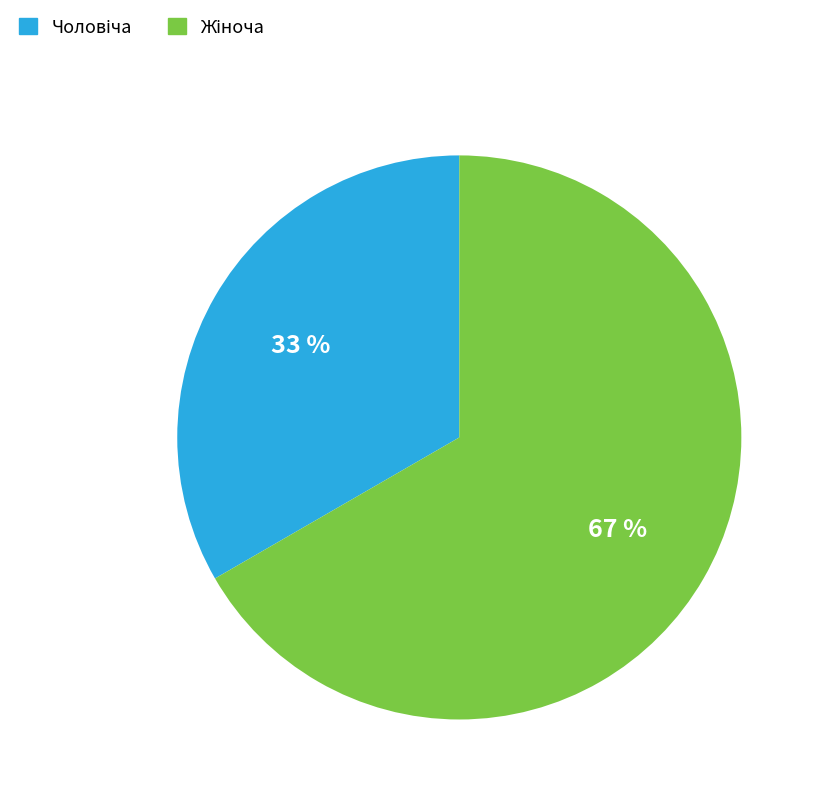

Does any single category account for the majority?

Yes